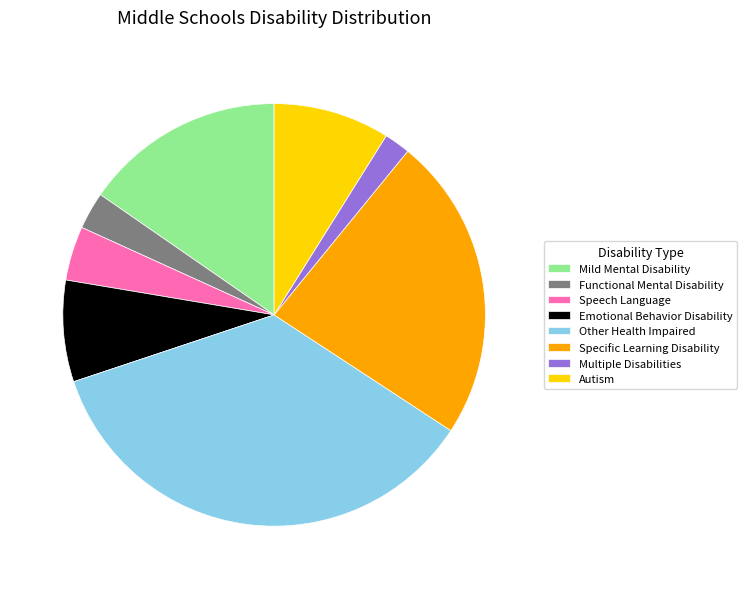

Does Mild Mental Disability account for over 50% of the chart?

No